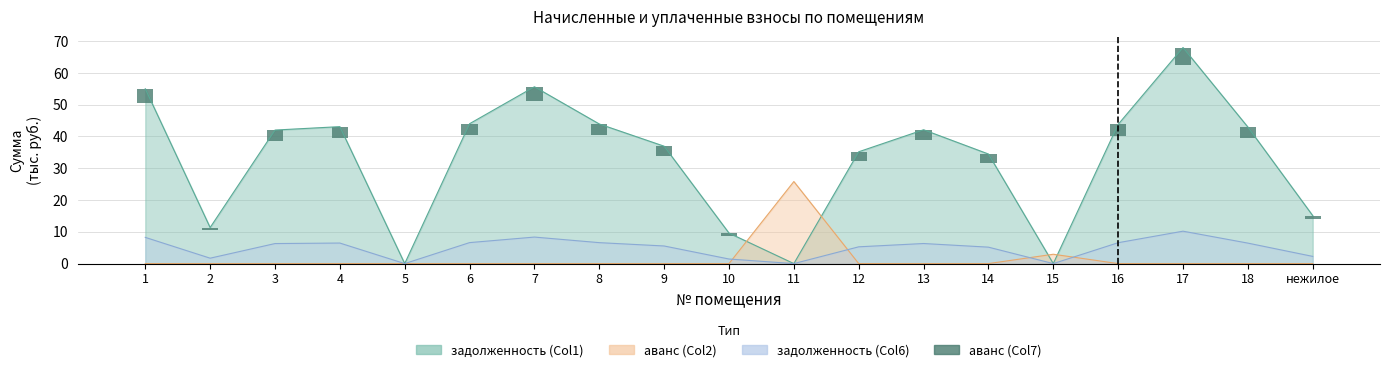

Which category has the lowest value across all series?

5